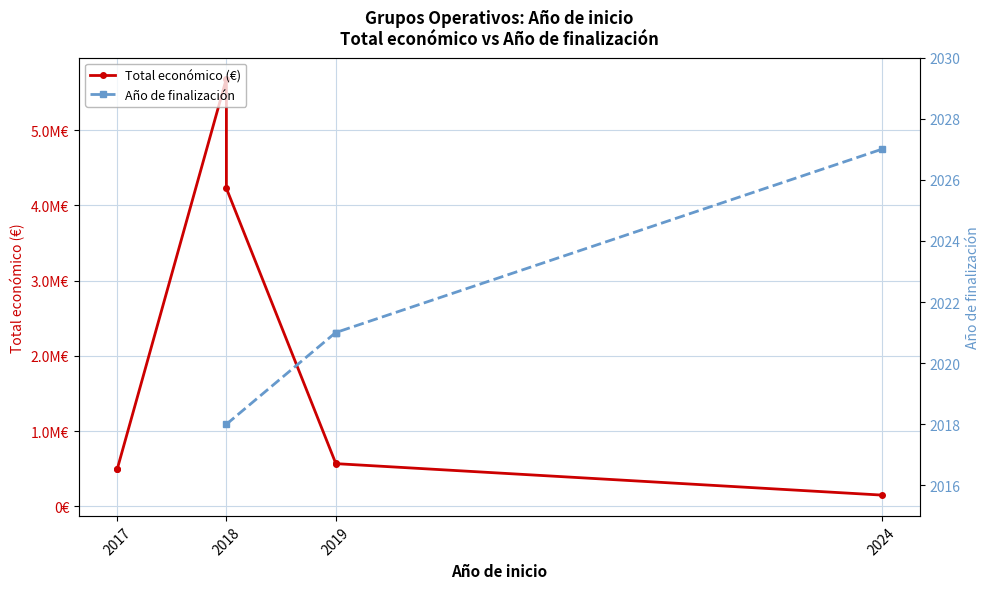

What is the maximum value shown in the chart?

5685677